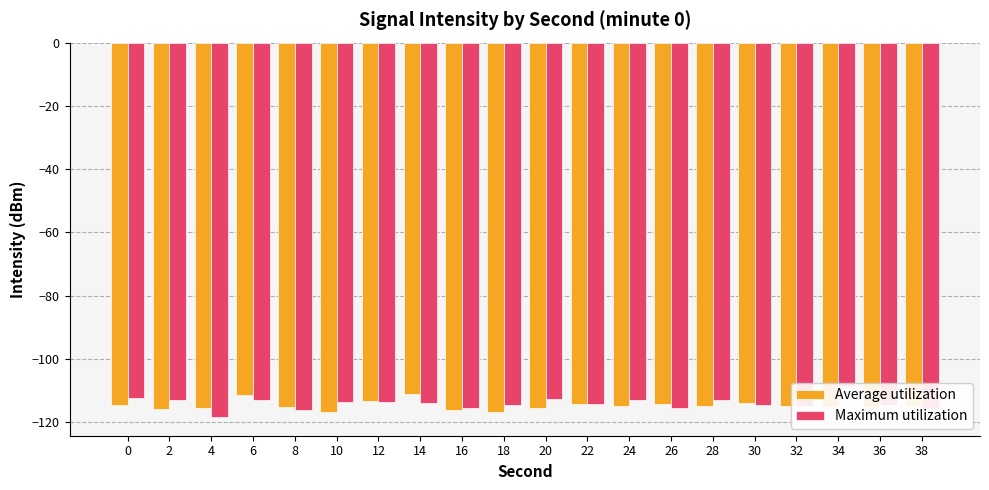

What is the sum of all Average utilization values?

-2294.7